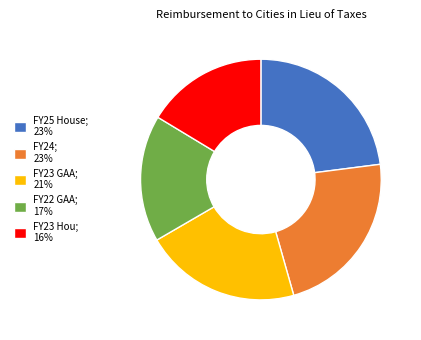

True or false: FY25 House; 23% accounts for 9% of the total.

False